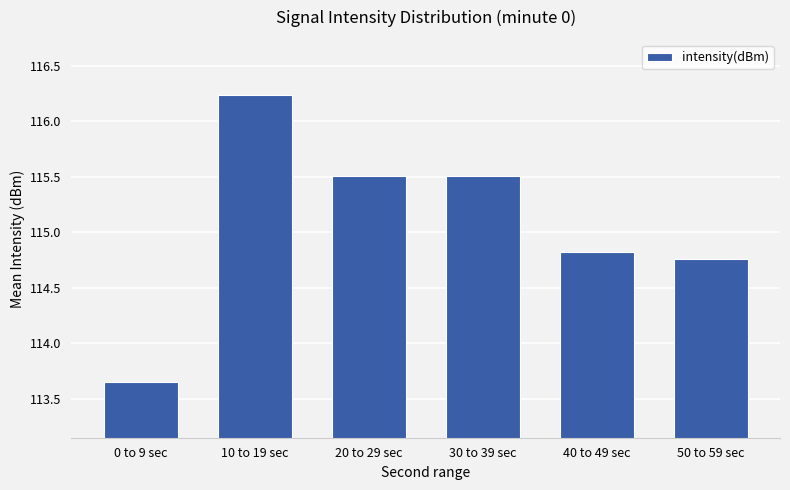

How many categories are shown in the chart?

6